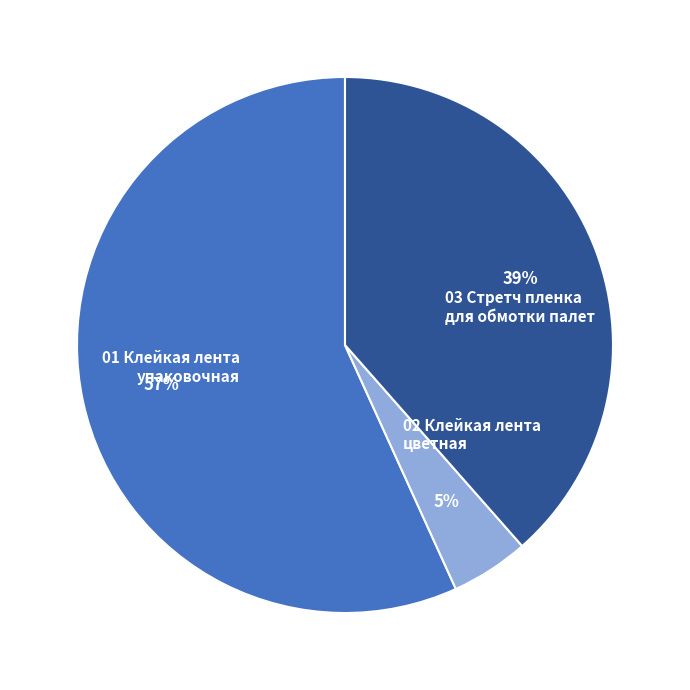

Which category has the smallest portion of the pie?

02 Клейкая лента цветная